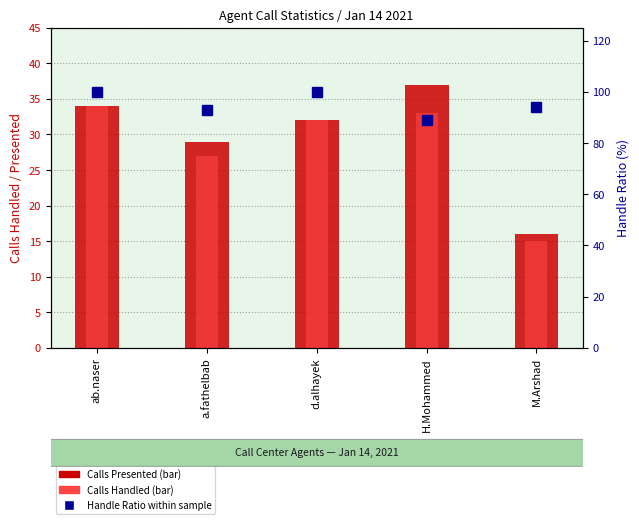

What is the value of the Calls Handled bar at the 5th from the left?

15